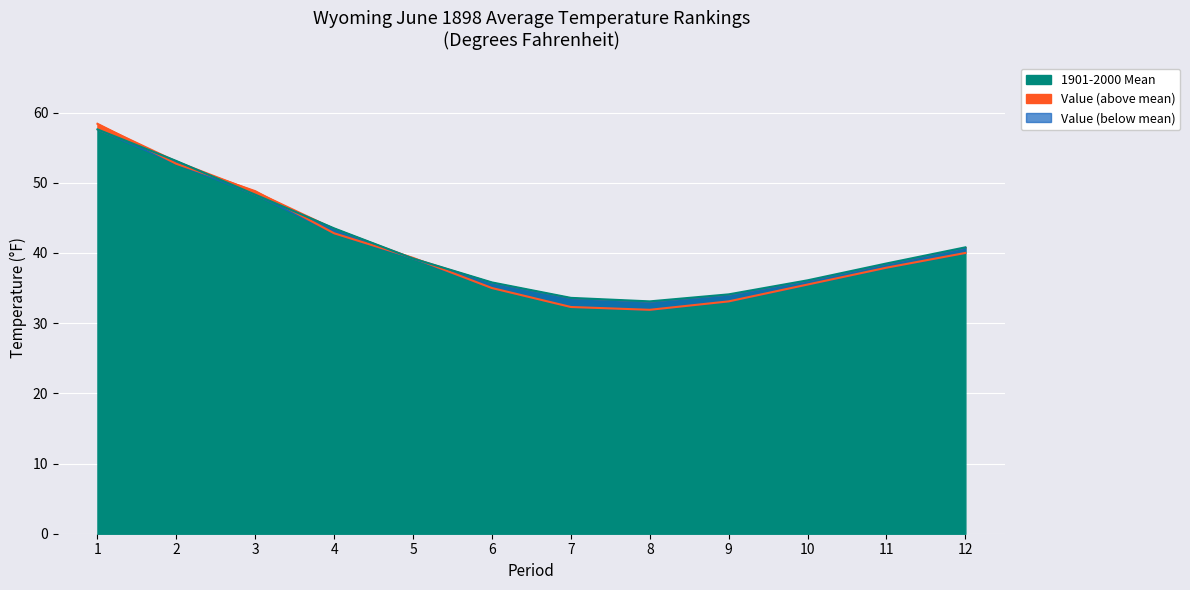

What is the difference between the maximum and second lowest values in the 1901-2000 Mean series?

24.0